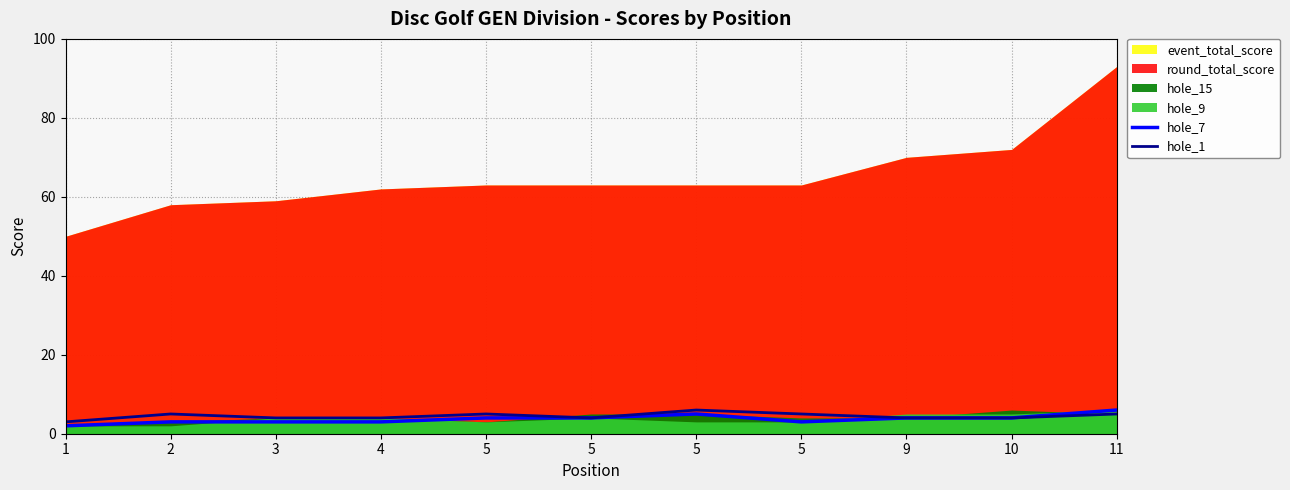

What is the minimum value shown in the chart?

2